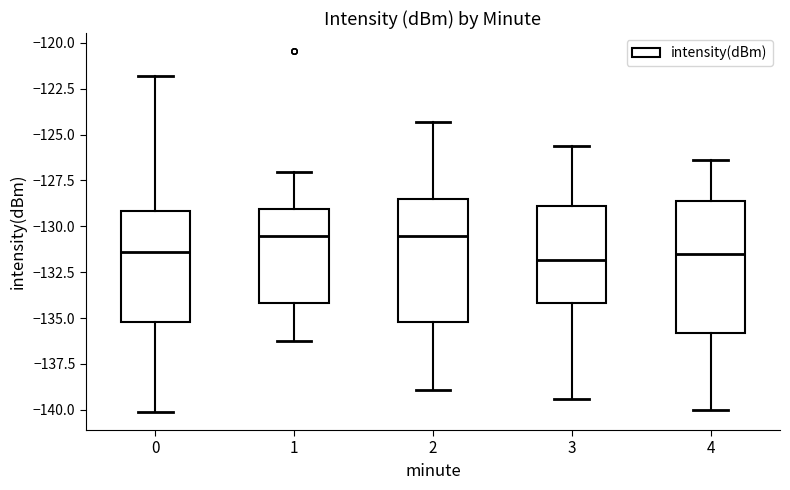

Where is the lower edge of the box at x = 0 on the y-axis? The values are not printed on the chart, so give them approximately, as read against the axis.

-135.0